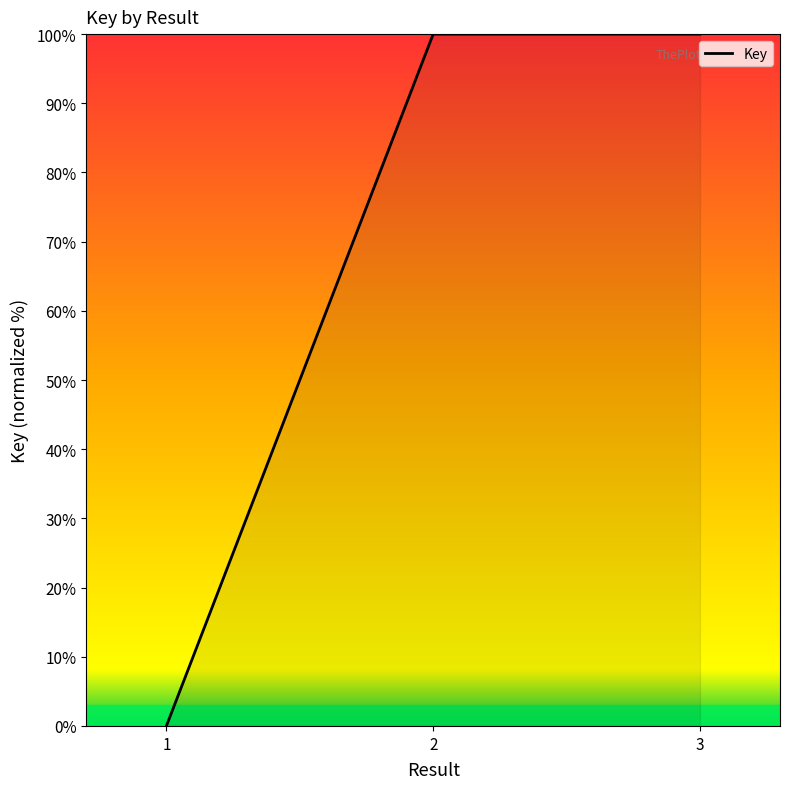

Where does the data first go above 99?

2